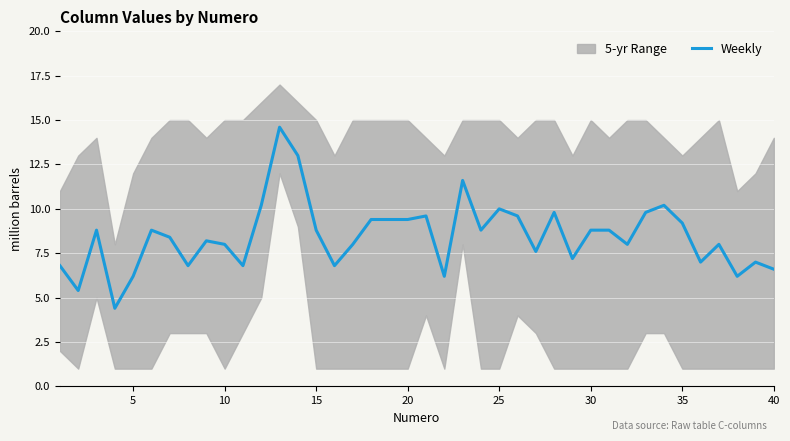

True or false: Weekly has a value of 14.4 at 35.

False